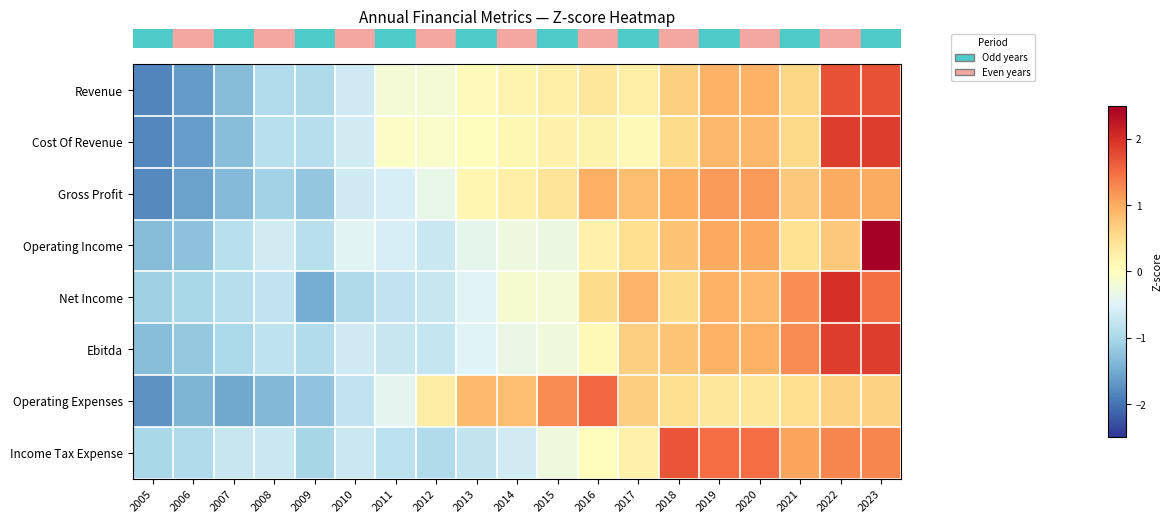

At which category is the sum across all series the highest?

2023